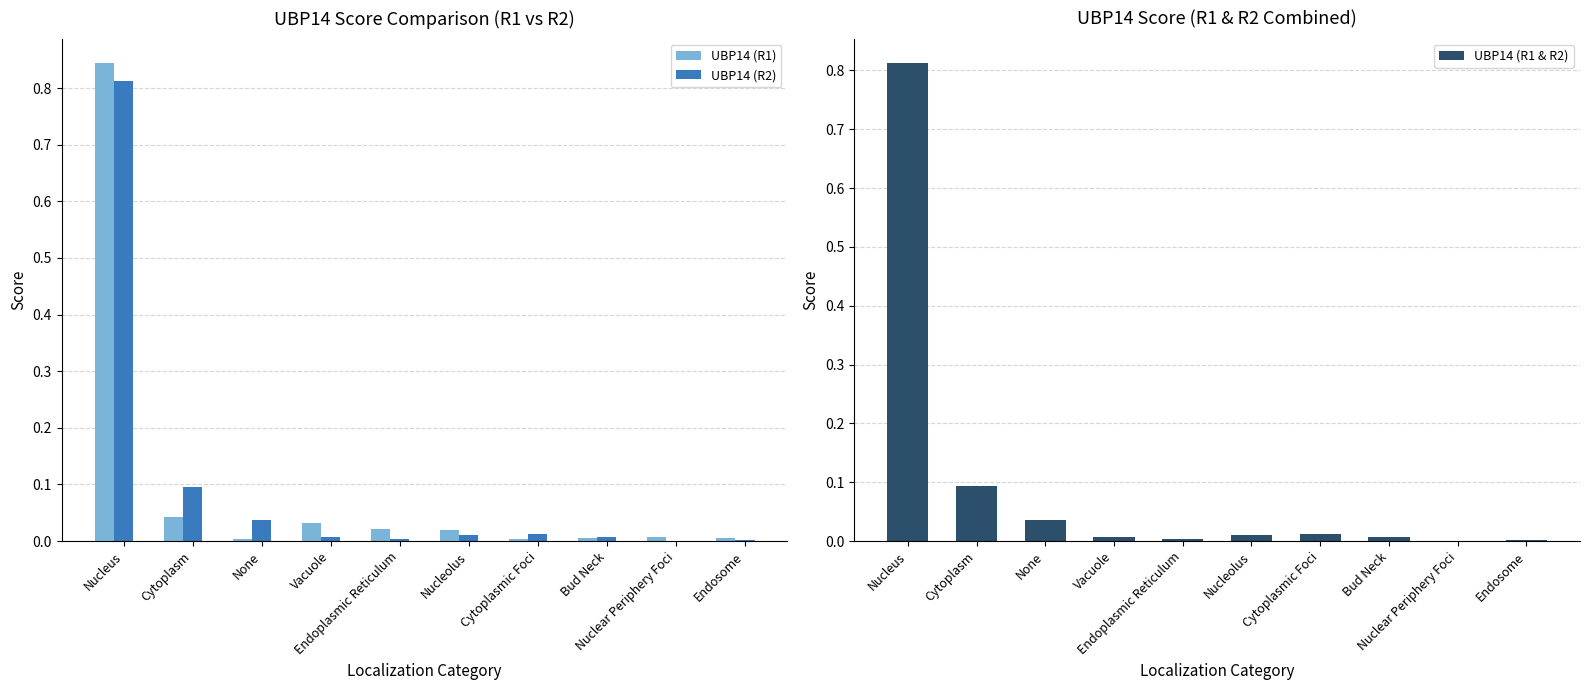

Reading right to left, extract all data points from this chart.

UBP14 (R1): 0.0	0.0	0.0	0.0	0.0	0.0	0.0	0.0	0.0	0.8
UBP14 (R2): 0.0	0.0	0.0	0.0	0.0	0.0	0.0	0.0	0.1	0.8
UBP14 (R1 & R2): 0.0	0.0	0.0	0.0	0.0	0.0	0.0	0.0	0.1	0.8